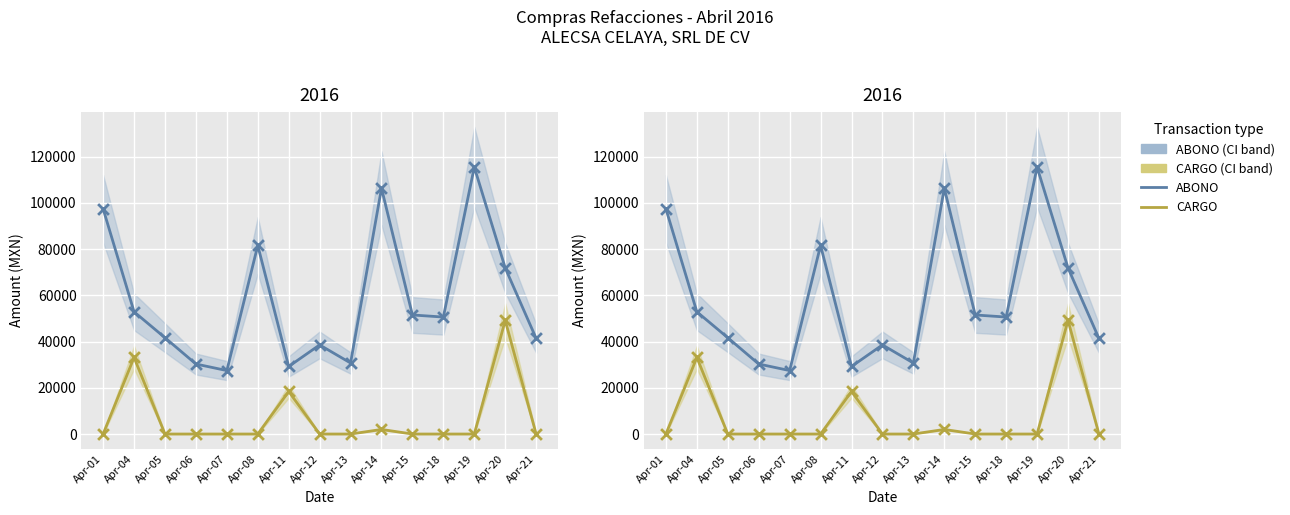

At which category is the sum across all series the highest?

Apr-20